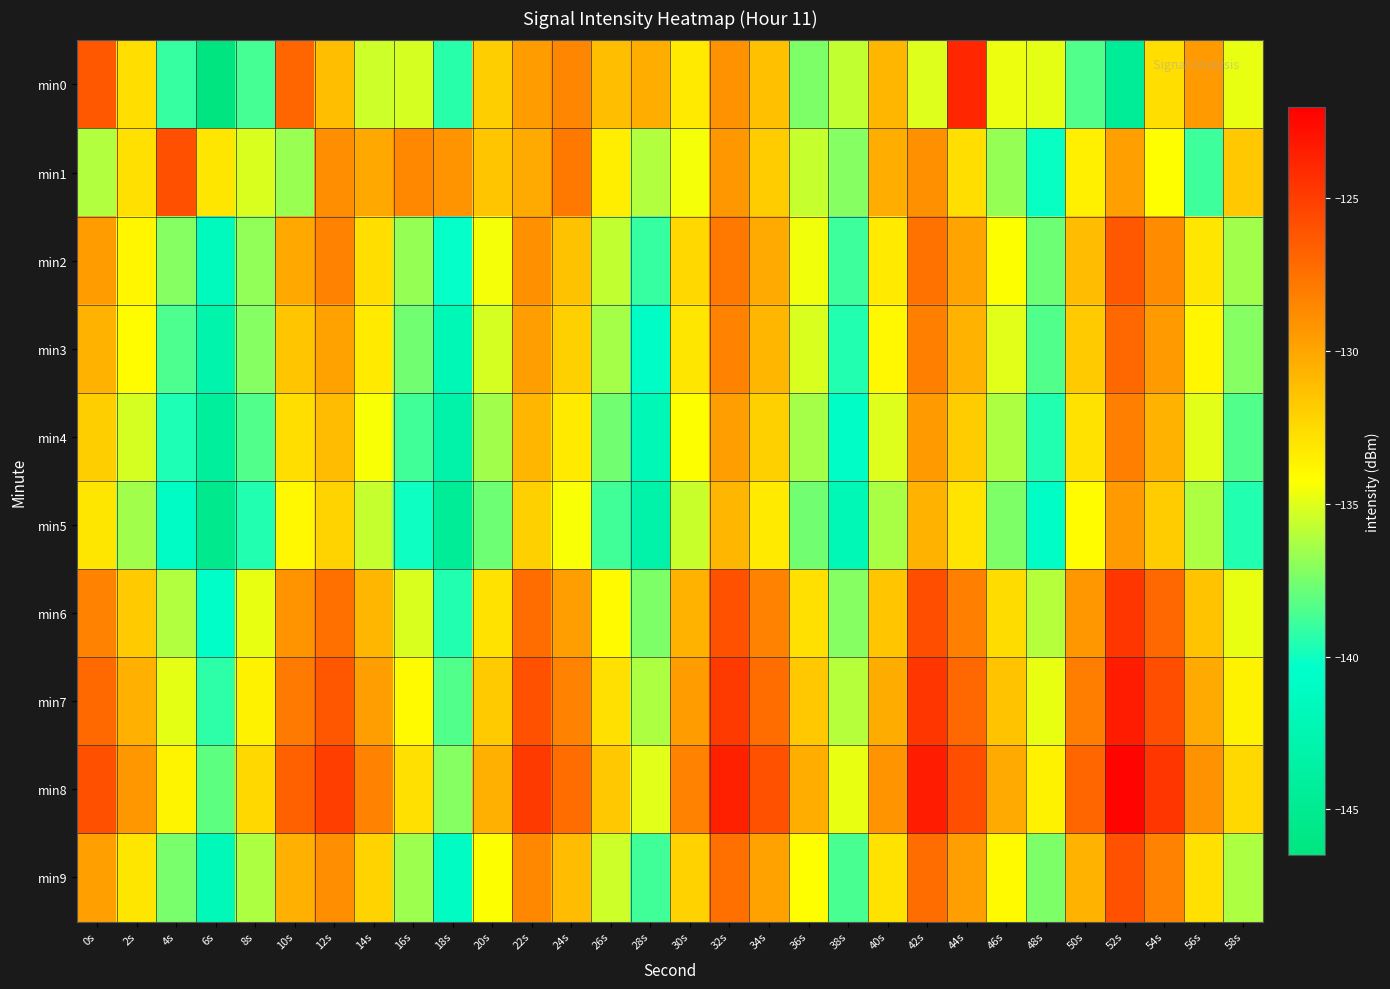

What is the total value across all series at 12s?

-1288.8